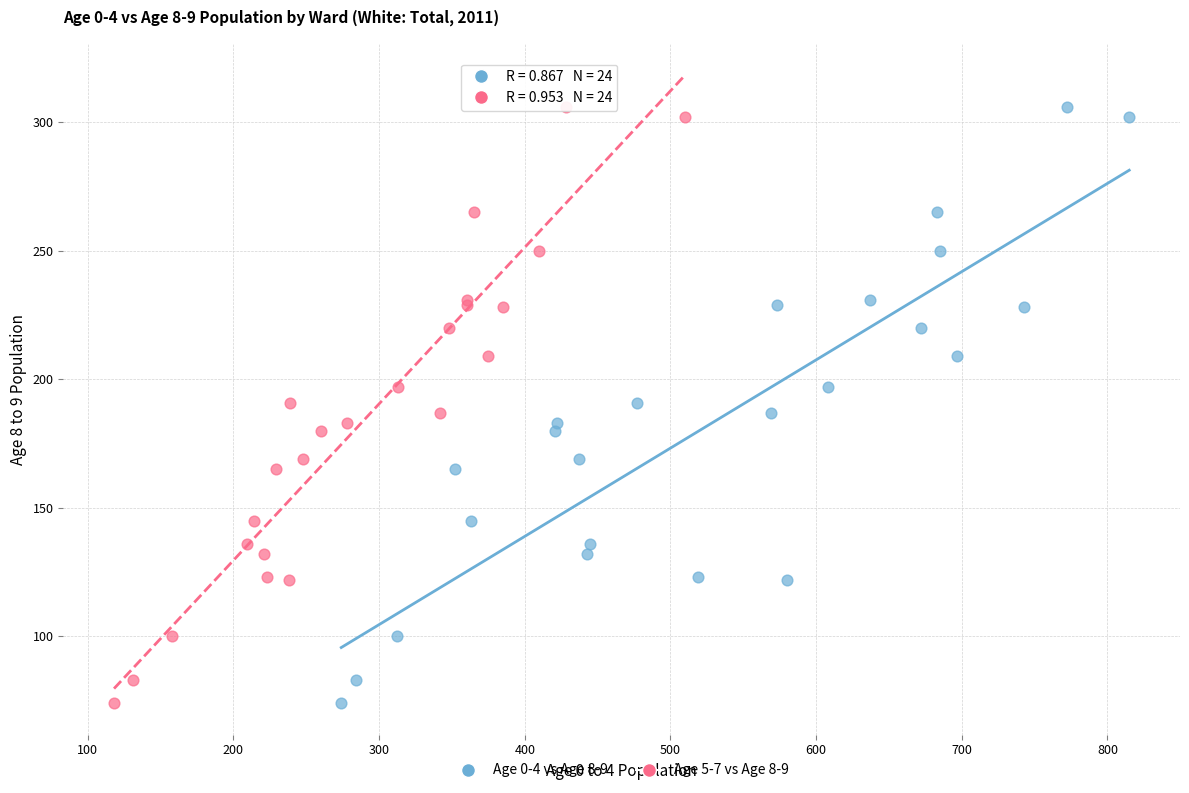

What are all the series names shown in the legend?

Age 0-4 vs Age 8-9, Age 5-7 vs Age 8-9